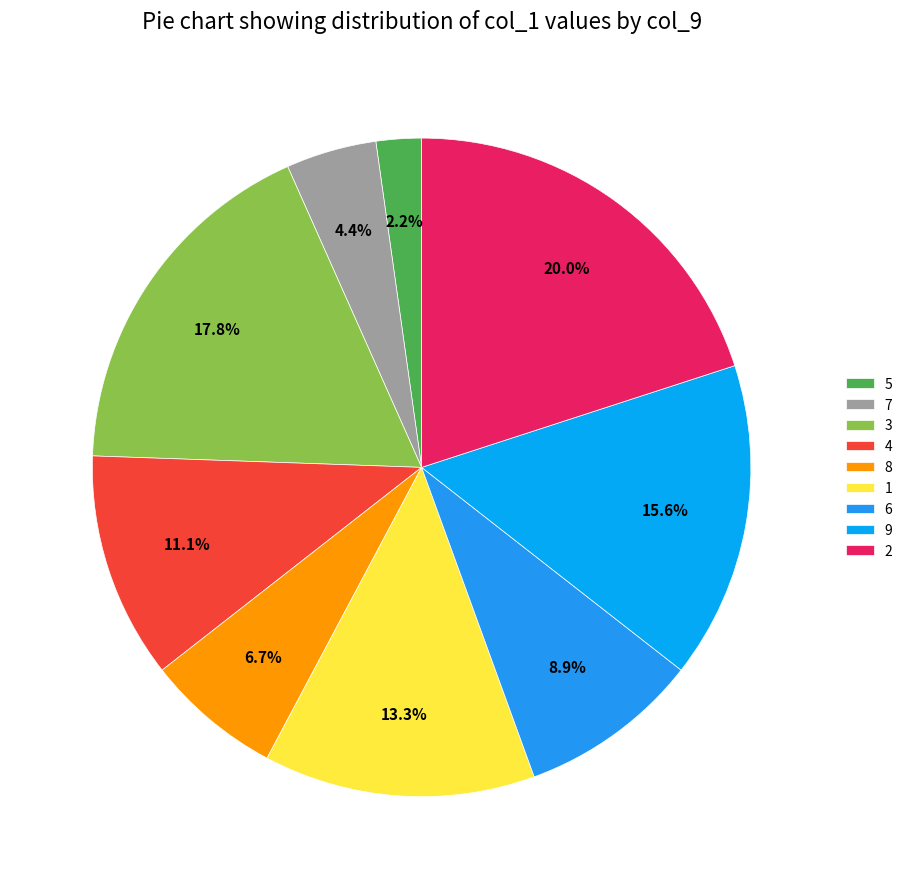

Does any single category account for the majority?

No